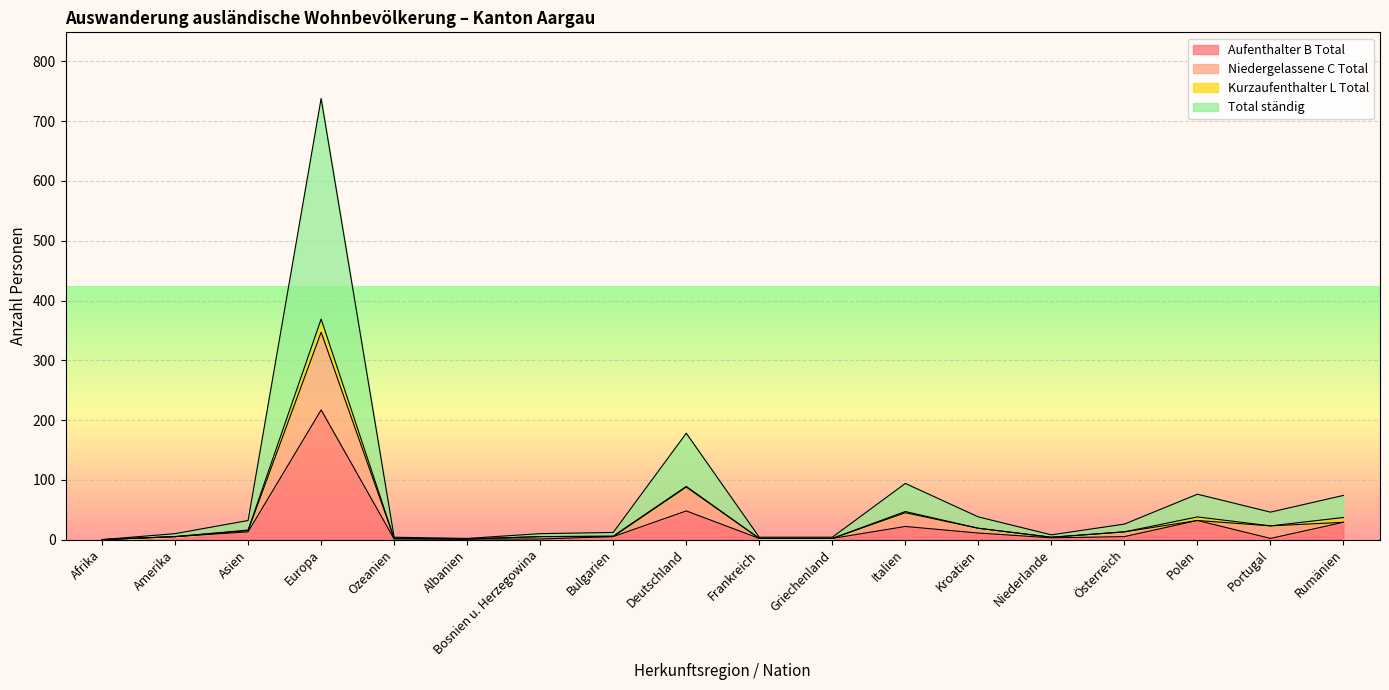

True or false: Aufenthalter B Total and Niedergelassene C Total intersect in this chart.

False